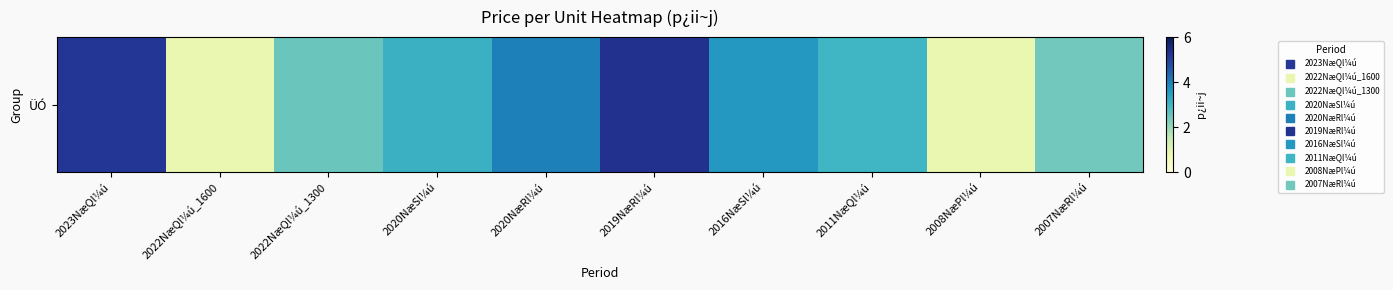

Reading left to right, what are all the values shown in this chart?

2023NæQl¼ú=5.2	2022NæQl¼ú_1600=0.8	2022NæQl¼ú_1300=2.5	2020NæSl¼ú=3.1	2020NæRl¼ú=4.0	2019NæRl¼ú=5.3	2016NæSl¼ú=3.6	2011NæQl¼ú=3.0	2008NæPl¼ú=0.8	2007NæRl¼ú=2.4